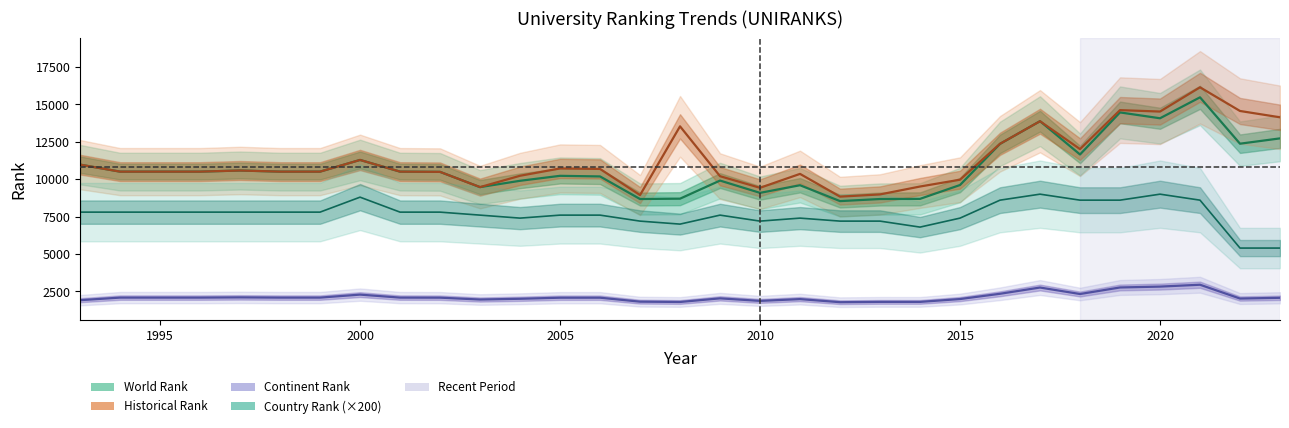

How many interior local valleys does the historical rank (line) series have?

6